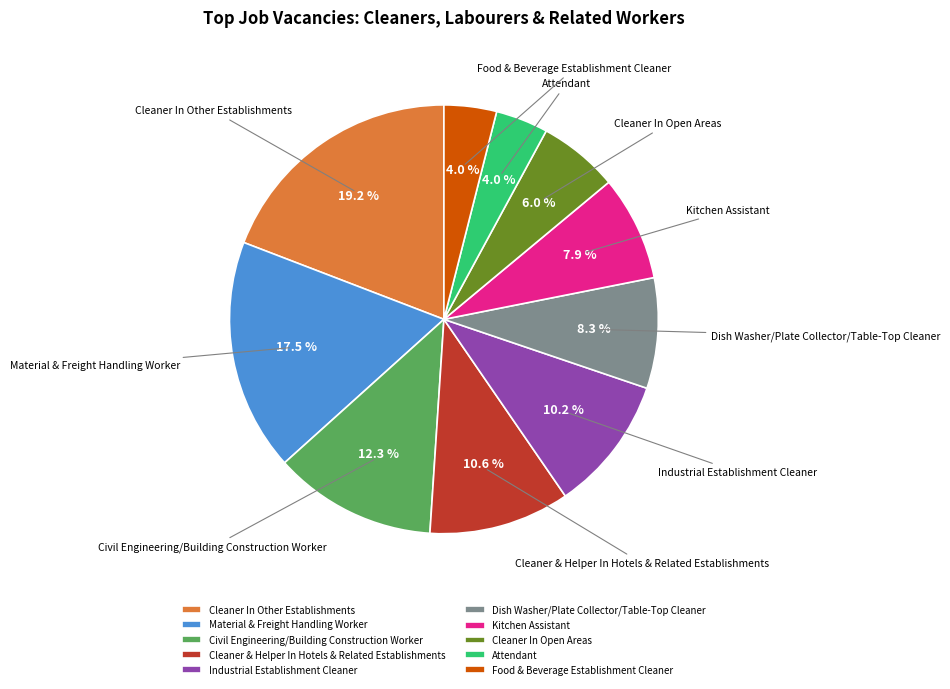

Does Industrial Establishment Cleaner account for over 50% of the chart?

No